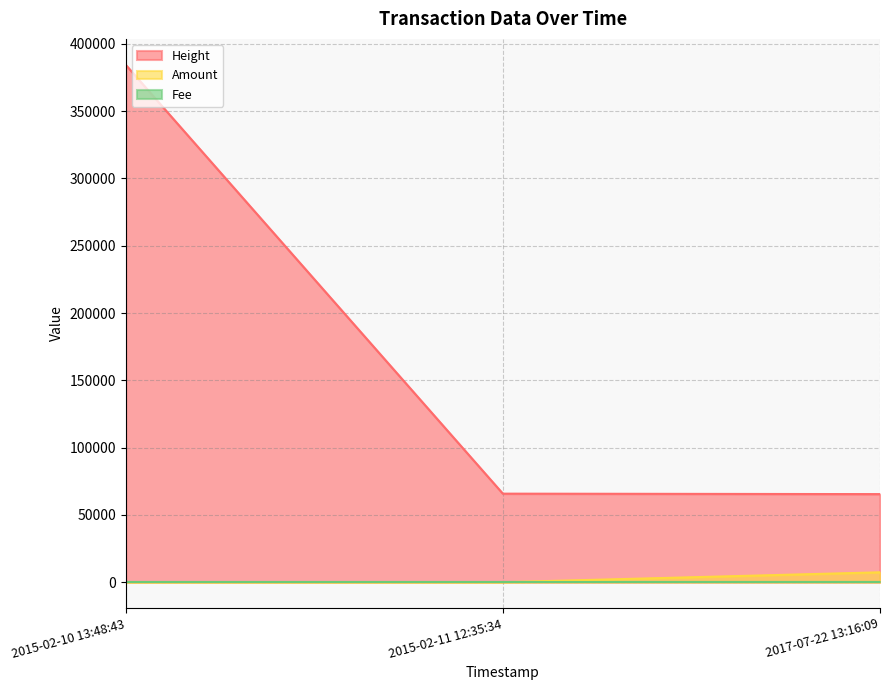

At which label is Amount closest to 3675?

2015-02-10 13:48:43